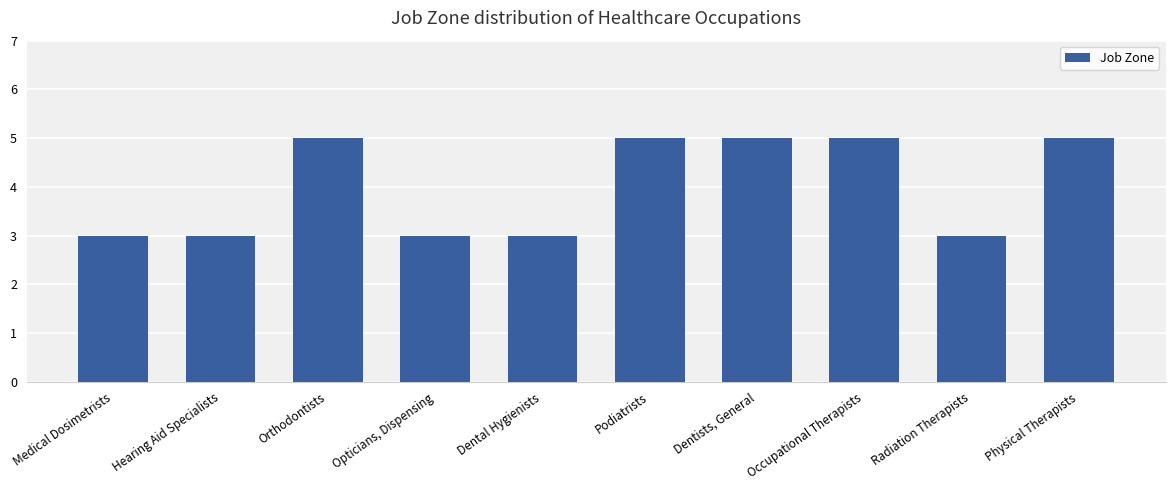

How many values are below 5?

5